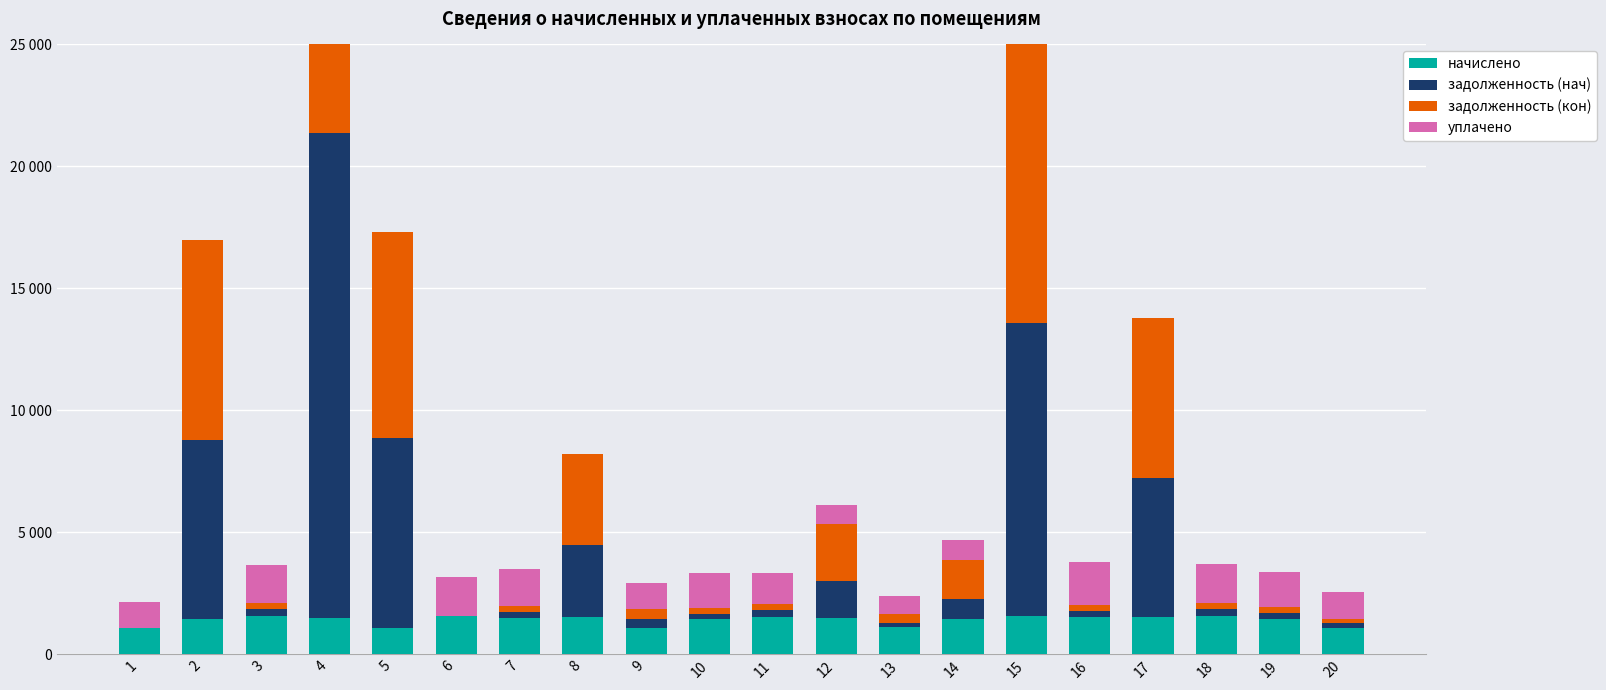

At which category is the sum across all series the highest?

4